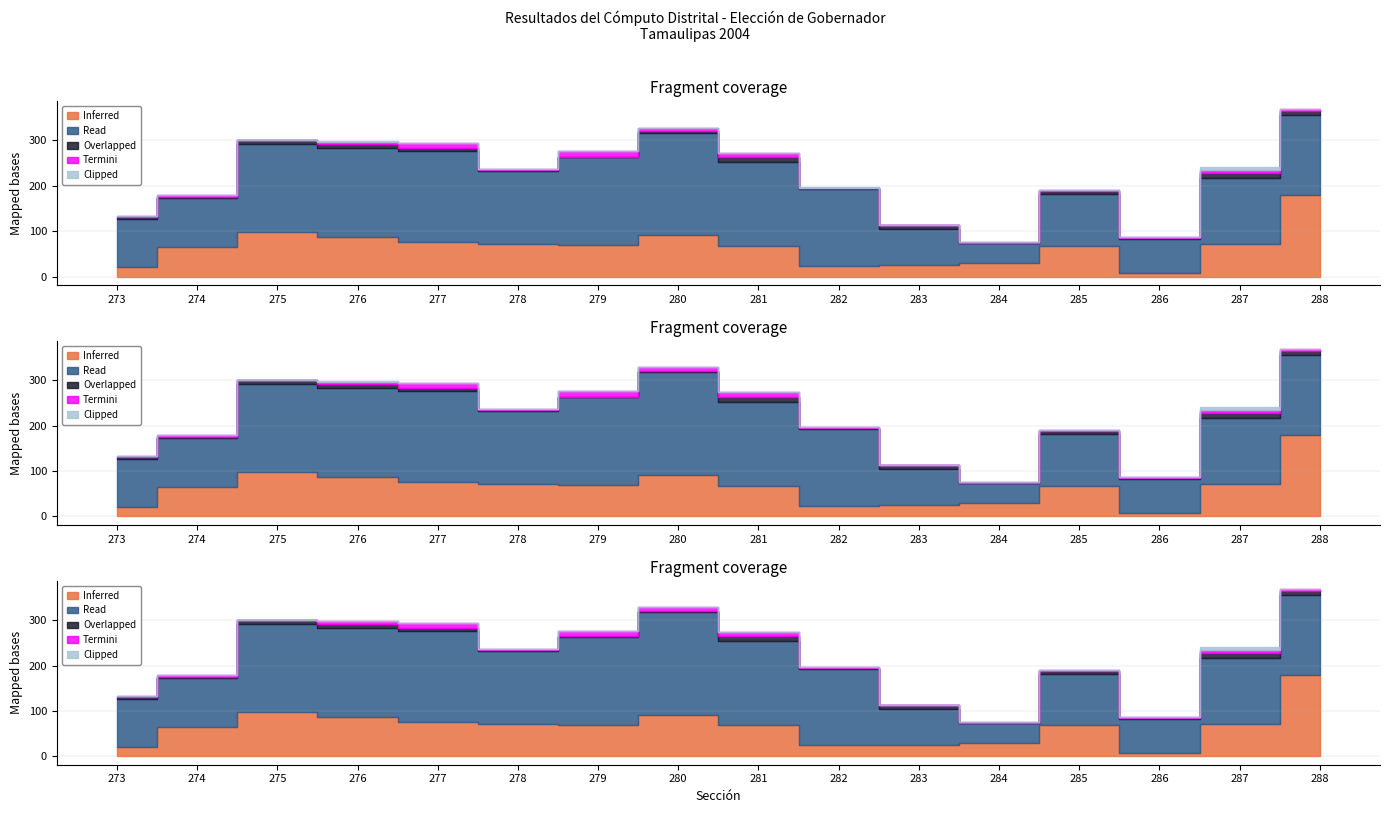

How many lines are shown in the chart?

6